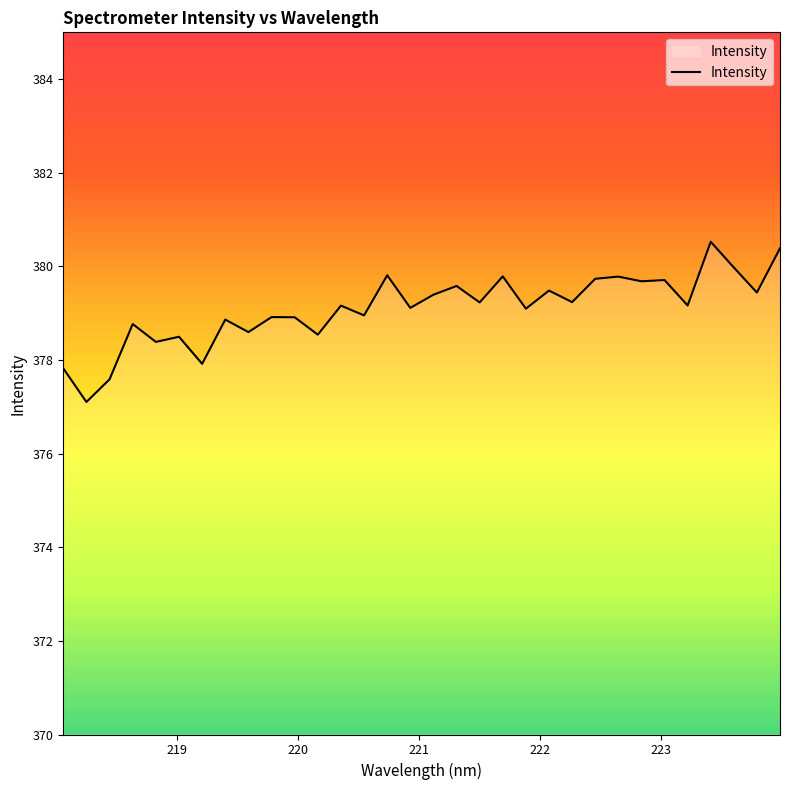

What is the minimum value shown in the chart?

377.1